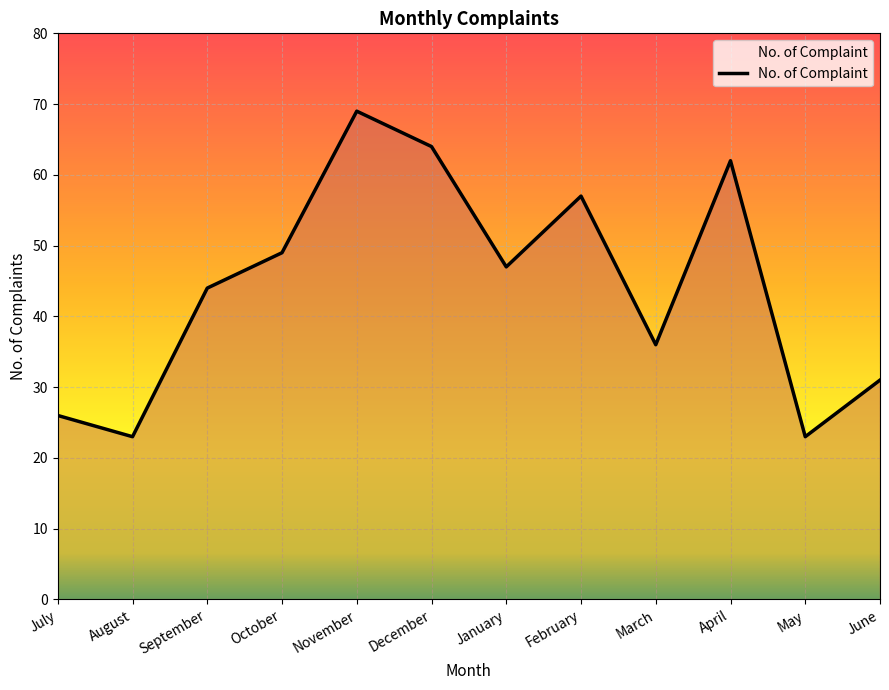

Count the number of categories in the chart.

12